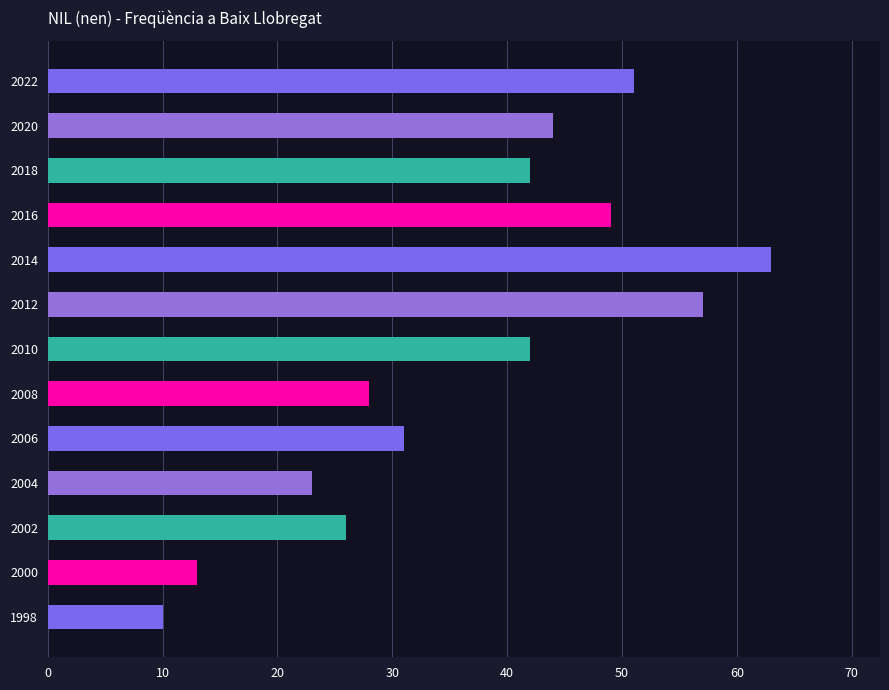

How many data points does each series have?

13